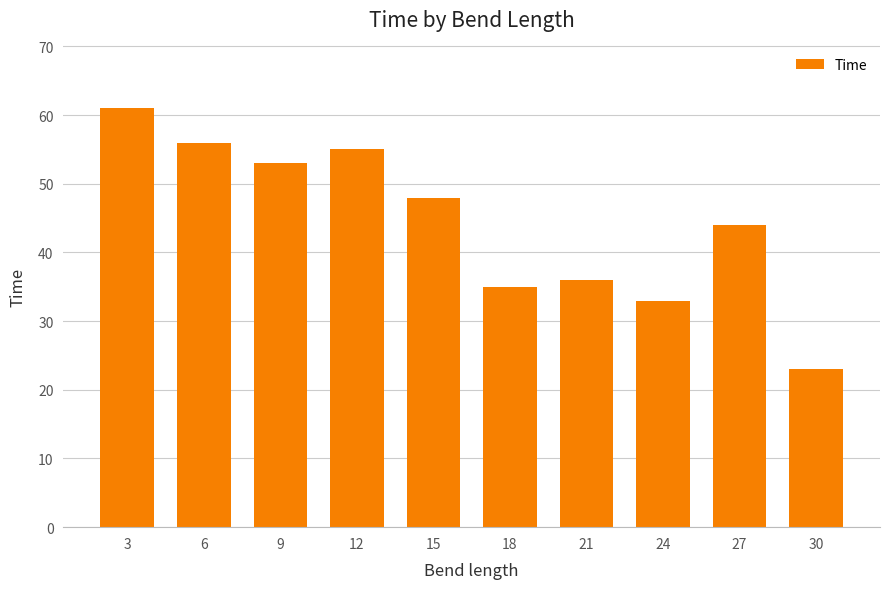

What is the difference between the maximum and minimum values?

38